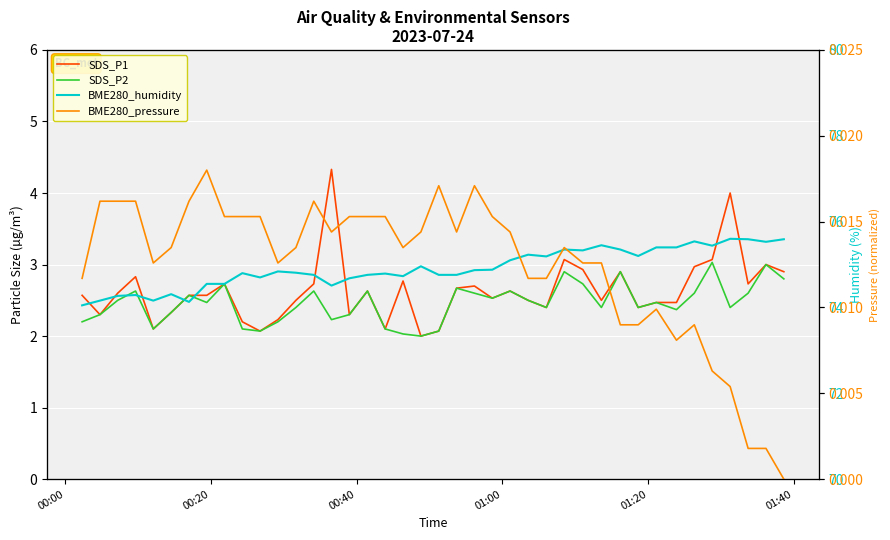

Reading left to right, what are all the values shown in this chart?

SDS_P1: 2.6	2.3	2.6	2.8	2.1	2.3	2.6	2.6	2.7	2.2	2.1	2.2	2.5	2.7	4.3	2.3	2.6	2.1	2.8	2.0	2.1	2.7	2.7	2.5	2.6	2.5	2.4	3.1	2.9	2.5	2.9	2.4	2.5	2.5	3.0	3.1	4.0	2.7	3.0	2.9
SDS_P2: 2.2	2.3	2.5	2.6	2.1	2.3	2.6	2.5	2.7	2.1	2.1	2.2	2.4	2.6	2.2	2.3	2.6	2.1	2.0	2.0	2.1	2.7	2.6	2.5	2.6	2.5	2.4	2.9	2.7	2.4	2.9	2.4	2.5	2.4	2.6	3.0	2.4	2.6	3.0	2.8
BME280_humidity: 74.0	74.2	74.3	74.3	74.2	74.3	74.1	74.5	74.5	74.8	74.7	74.8	74.8	74.8	74.5	74.7	74.8	74.8	74.7	75.0	74.8	74.8	74.9	74.9	75.1	75.2	75.2	75.3	75.3	75.5	75.3	75.2	75.4	75.4	75.5	75.4	75.6	75.6	75.5	75.6
BME280_pressure: 0.0	0.0	0.0	0.0	0.0	0.0	0.0	0.0	0.0	0.0	0.0	0.0	0.0	0.0	0.0	0.0	0.0	0.0	0.0	0.0	0.0	0.0	0.0	0.0	0.0	0.0	0.0	0.0	0.0	0.0	0.0	0.0	0.0	0.0	0.0	0.0	0.0	0.0	0.0	0.0